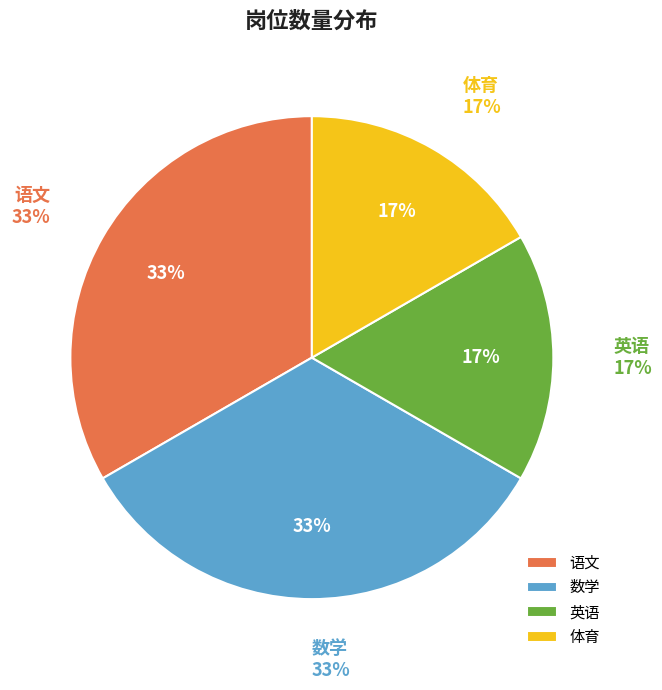

Between 语文 and 数学, which is larger?

语文